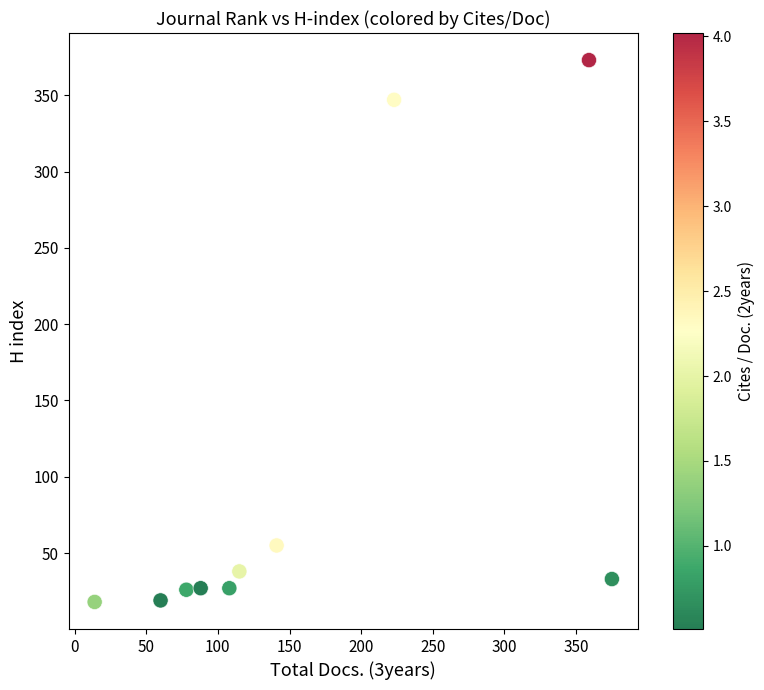

What is the range of Y values (max minus min)?

355